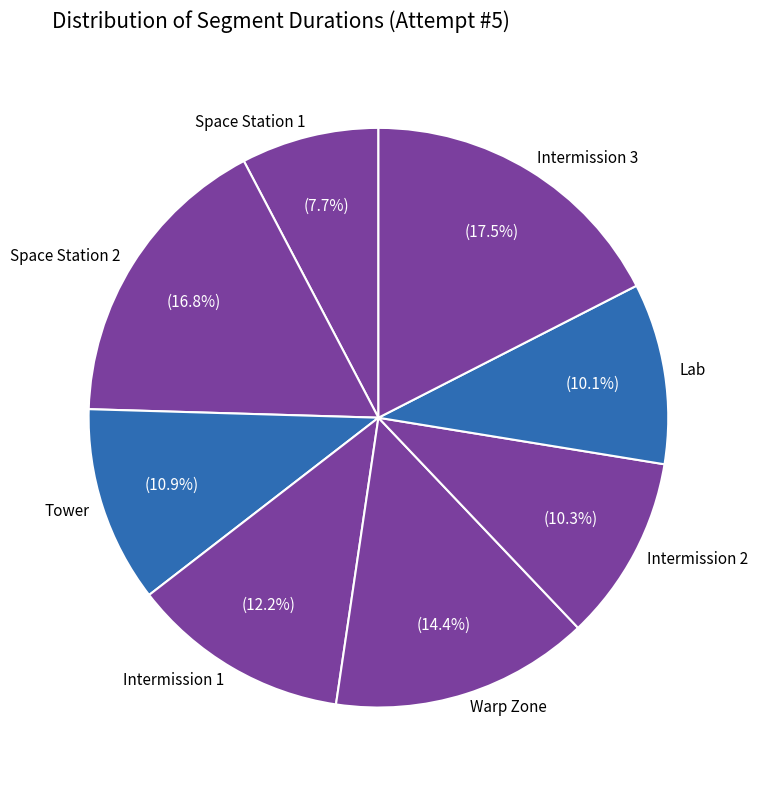

What portion of the pie excludes Intermission 3?

82.5%